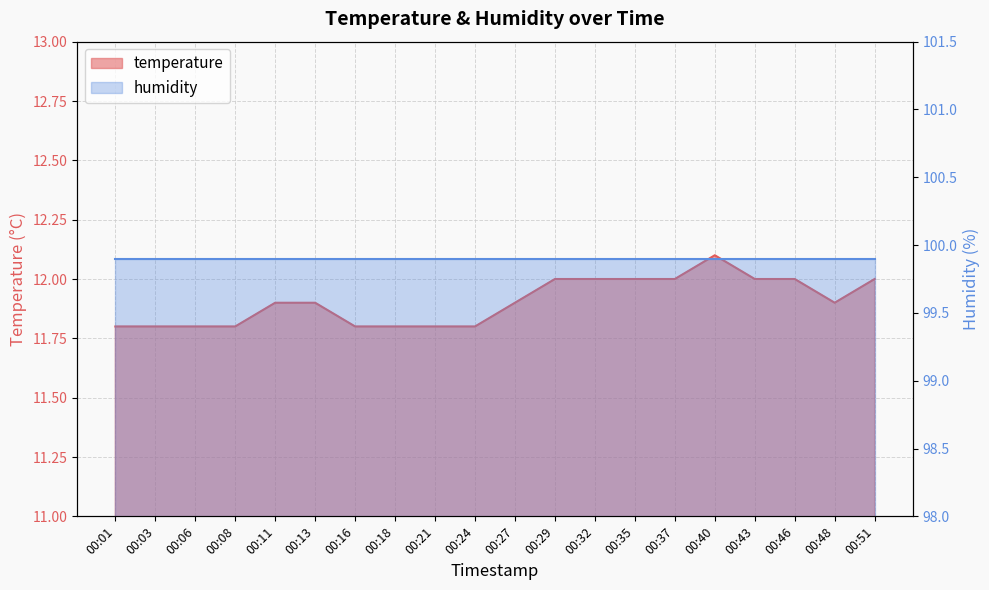

Does the chart display data point markers on the line(s)?

No